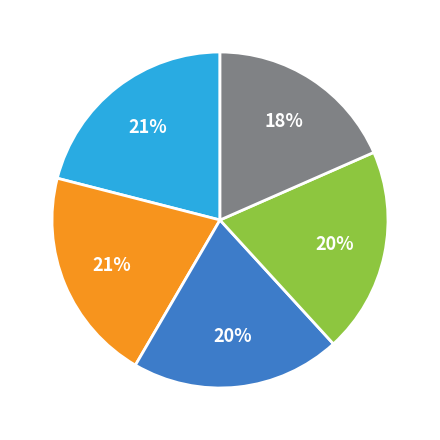

Is there any slice that represents more than half of the pie?

No